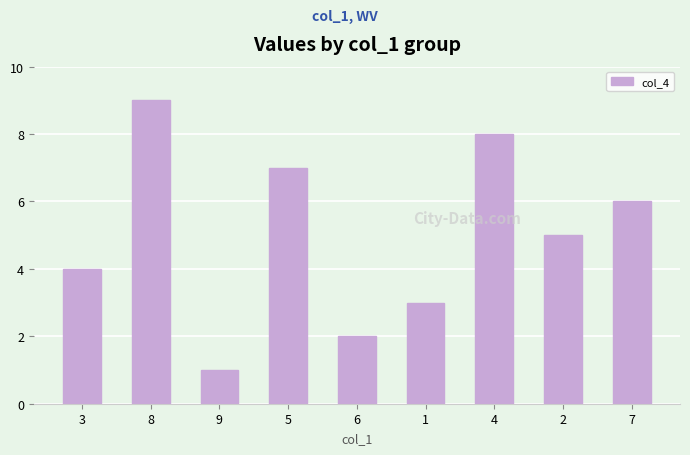

What is the maximum value shown in the chart?

9